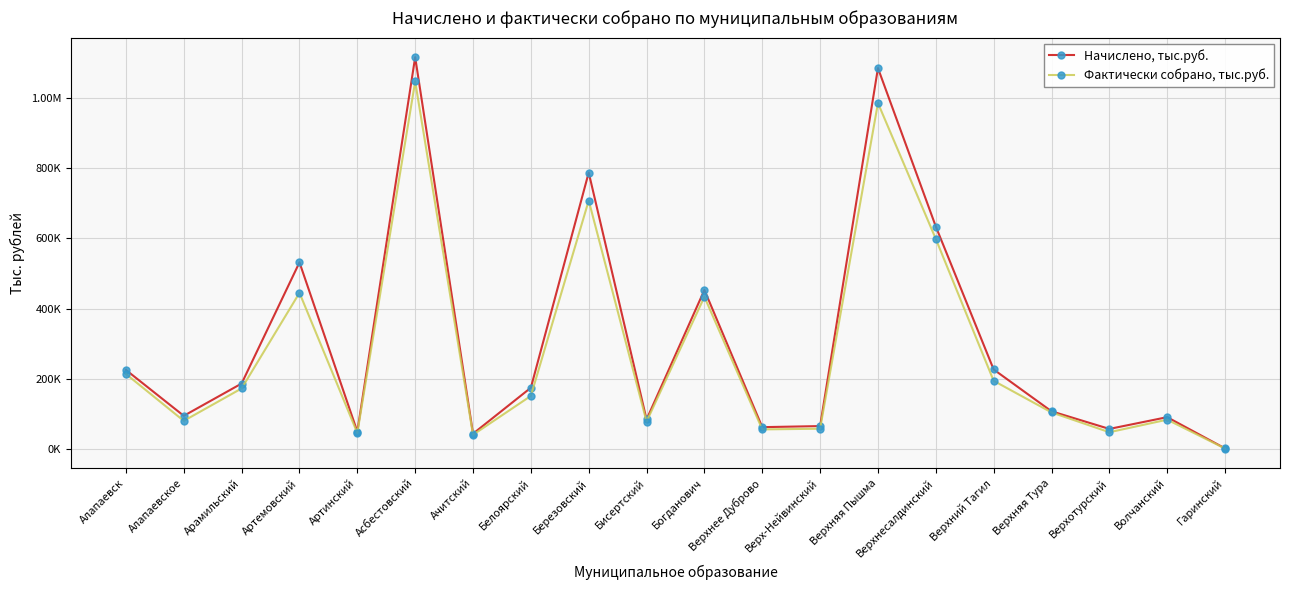

What are all the series names shown in the legend?

Начислено, тыс.руб., Фактически собрано, тыс.руб.